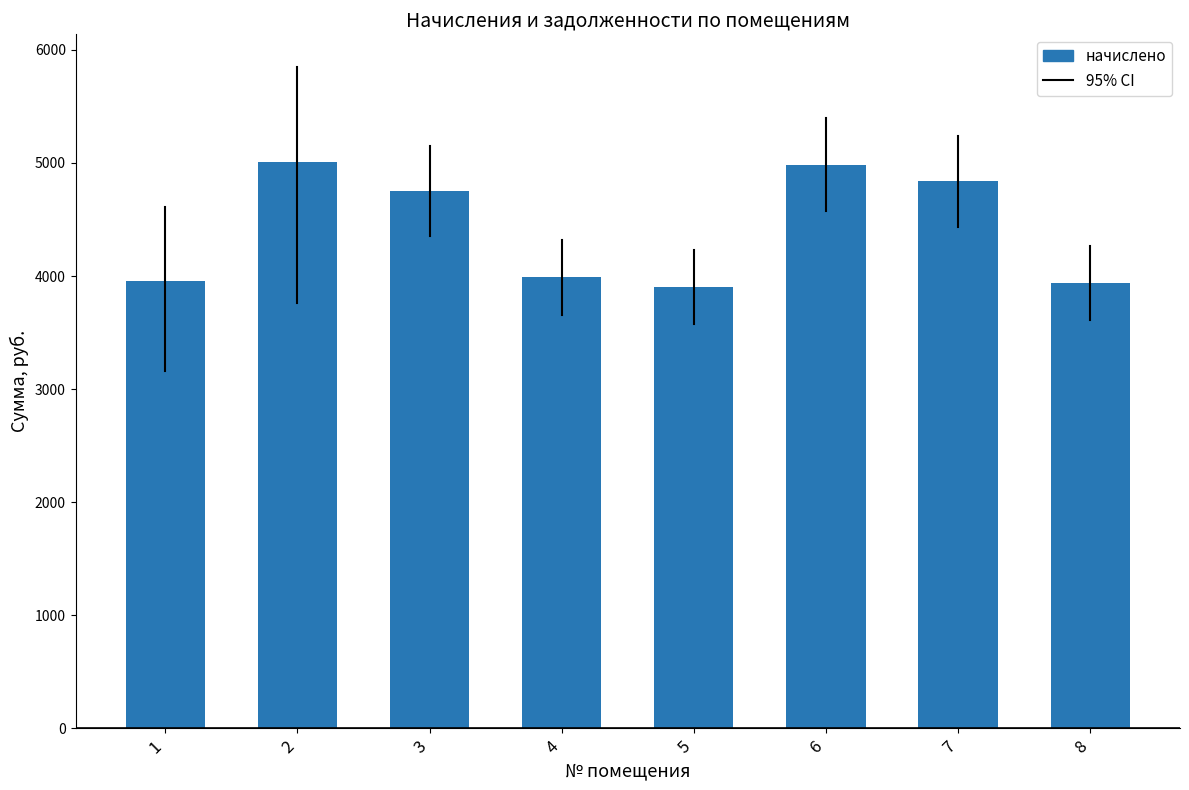

What is the change in value from 1 to 3?

+800.3